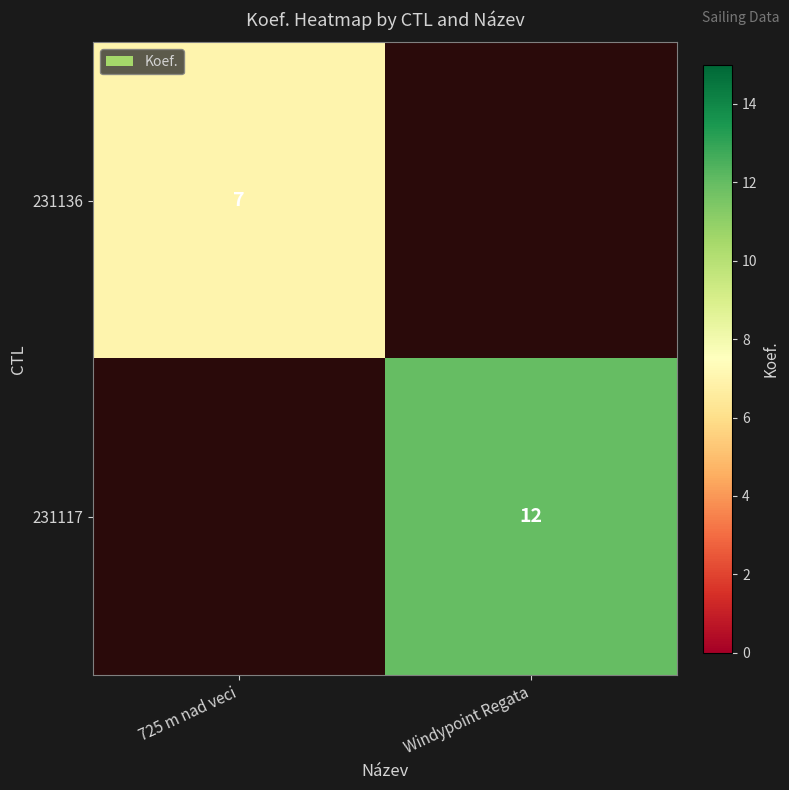

True or false: 231136 has a value of 7 at 725 m nad veci.

True